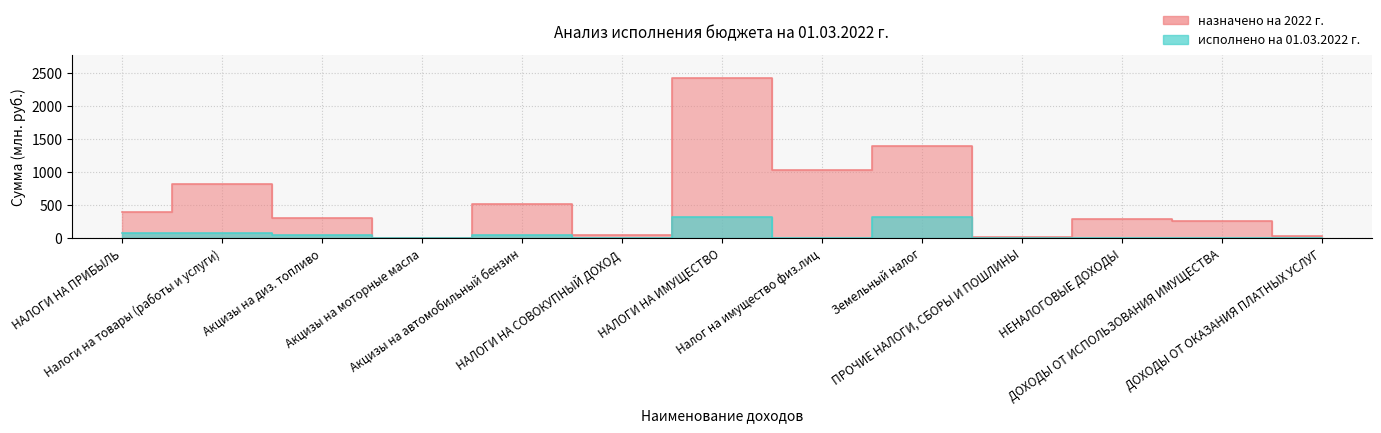

True or false: назначено на 2022 г. and исполнено на 01.03.2022 г. cross at least once.

False